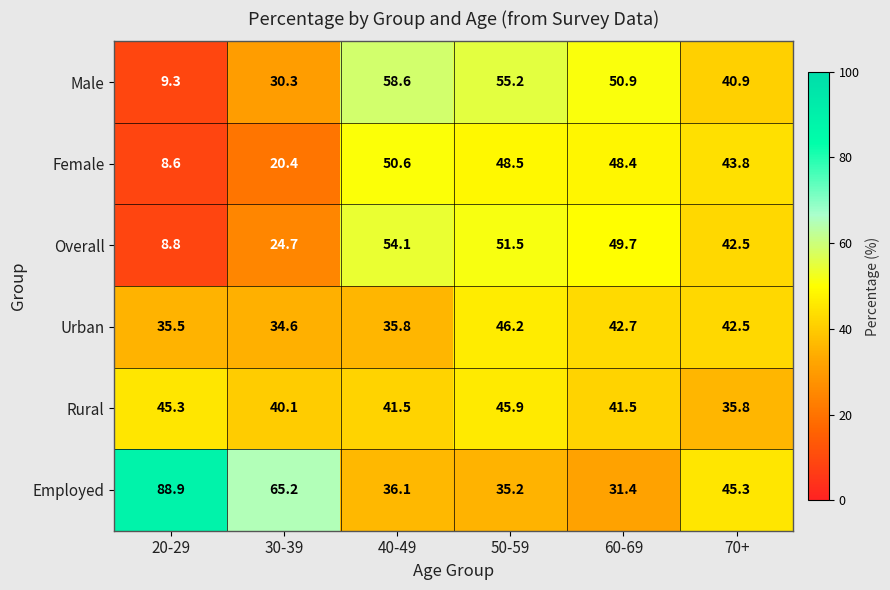

Which series has the largest range (max minus min)?

Employed